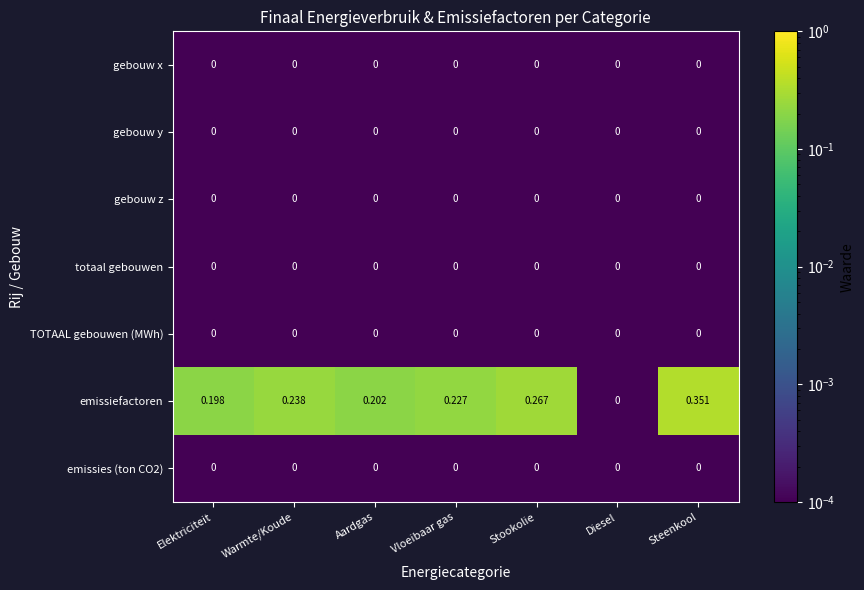

At which category does the chart reach its peak across all series?

Steenkool